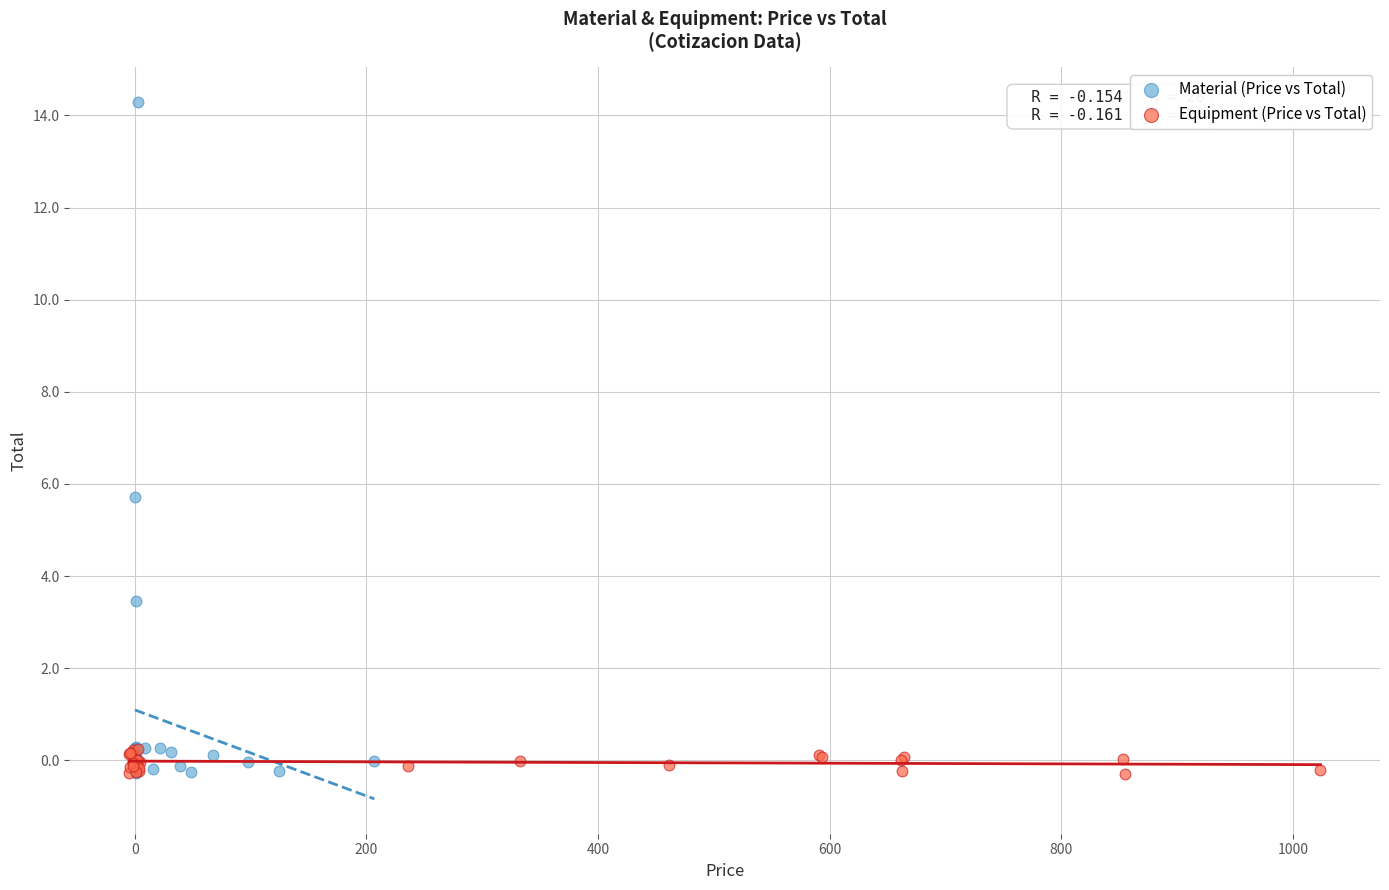

Which series has the widest spread of Y values?

Material (Price vs Total)